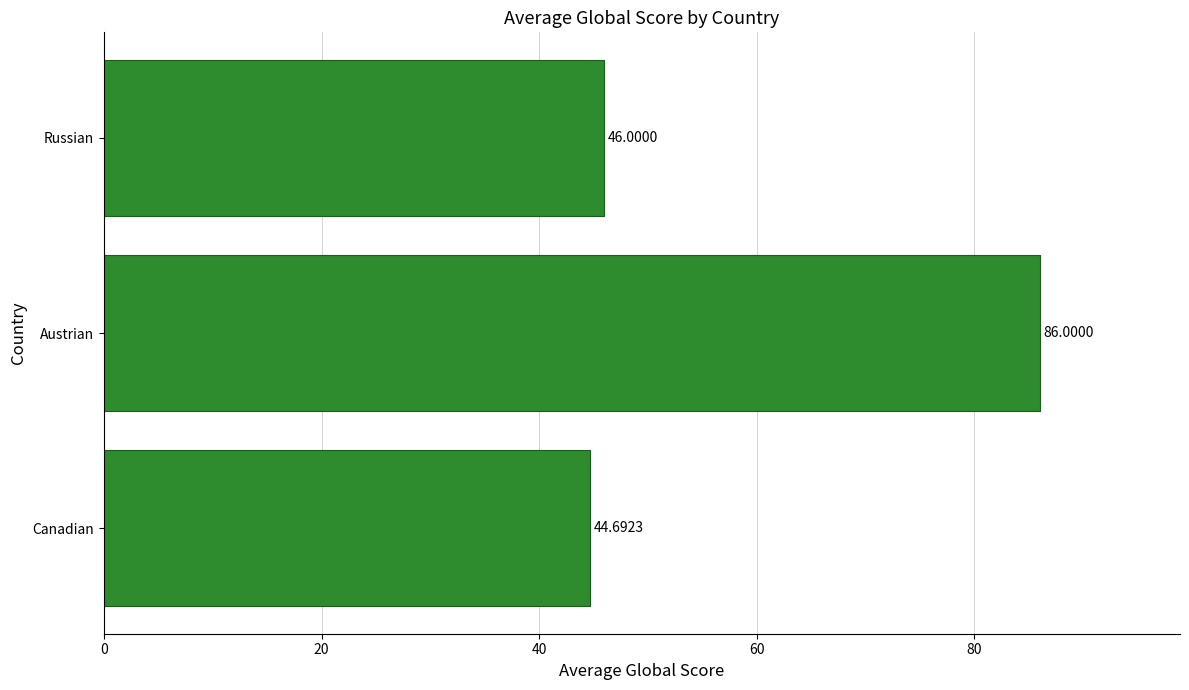

What is the change in value from Canadian to Austrian?

+41.3